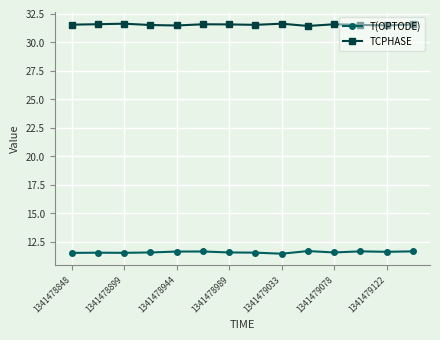

Does the chart have visible grid lines?

Yes